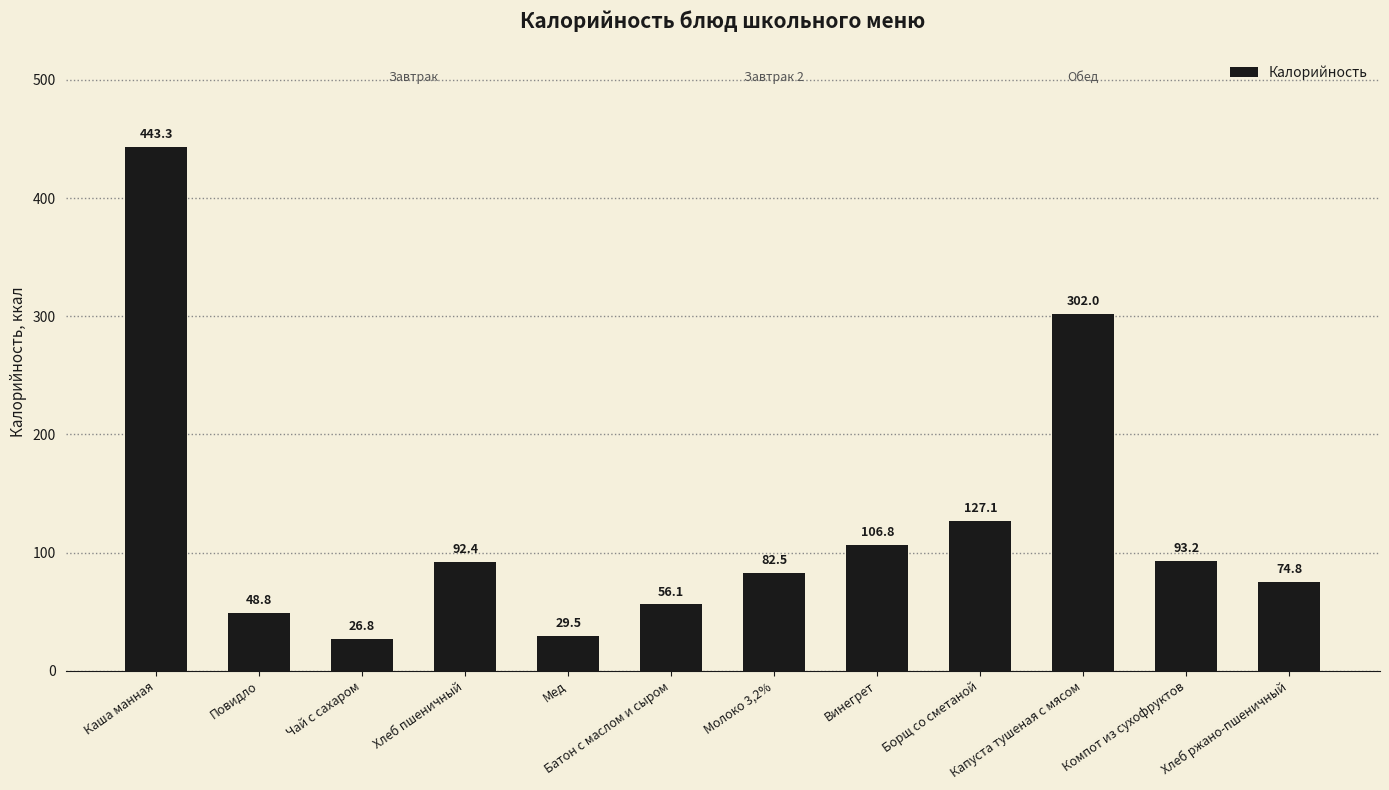

What is the value of the 1st bar from the left?

443.3